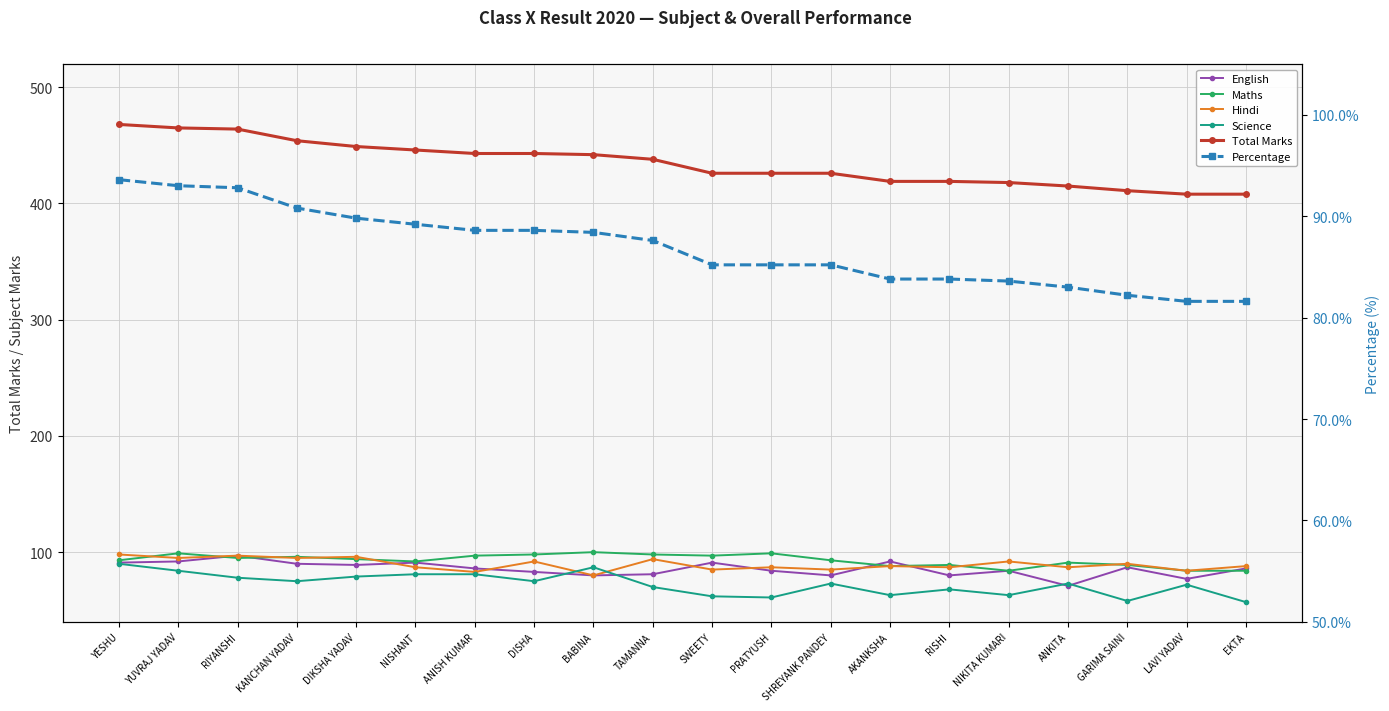

What position from the right is ANKITA?

4